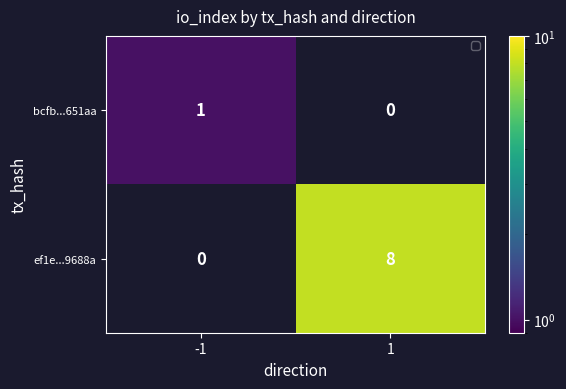

How many values in bcfb...651aa are above zero?

1